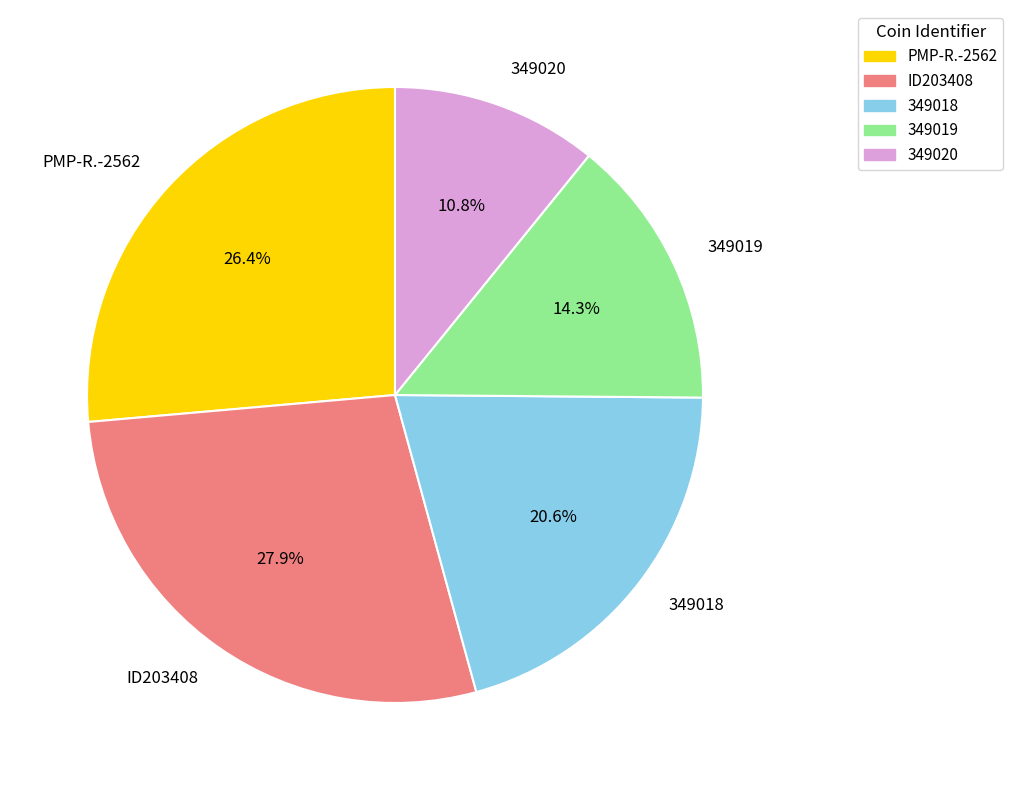

What is the total percentage of ID203408 and 349020?

38.7%